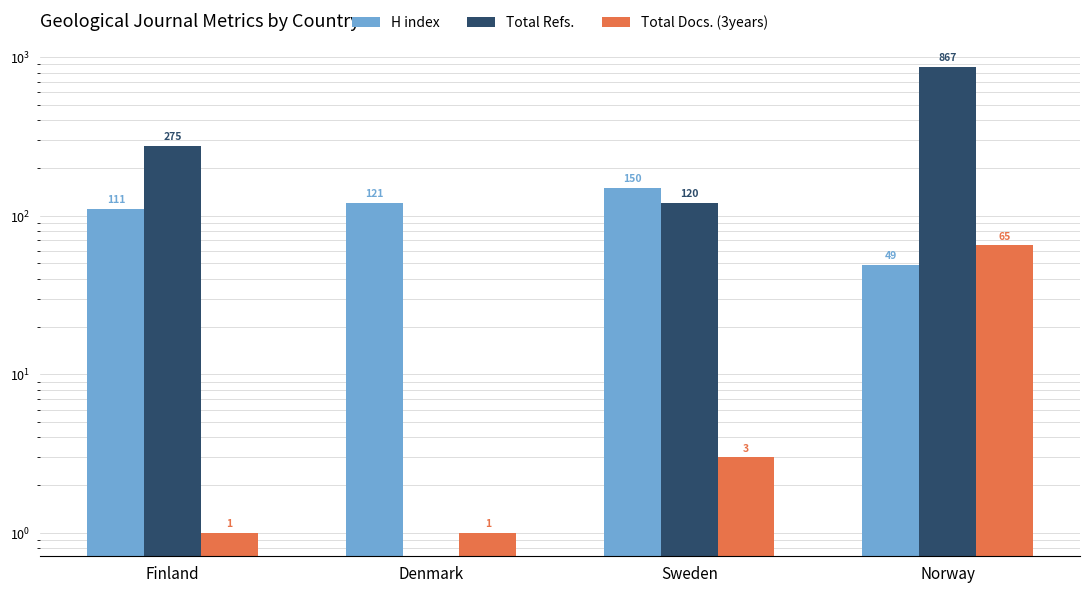

Is the value of Total Docs. (3years) at Denmark greater than the value of H index at Sweden?

No